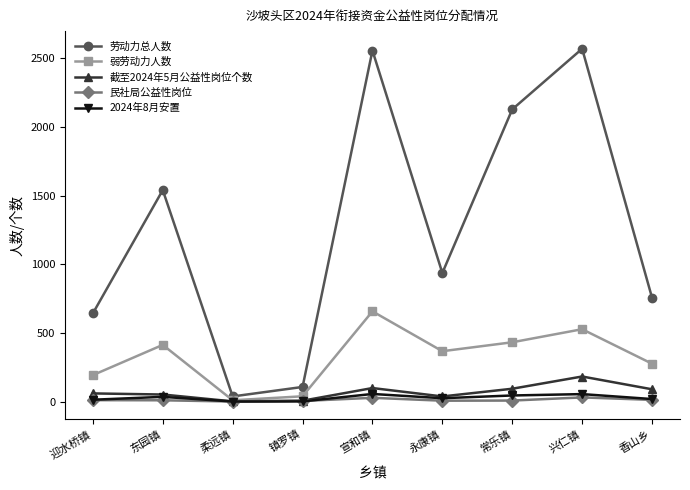

What is the sum of all 截至2024年5月公益性岗位个数 values?

634